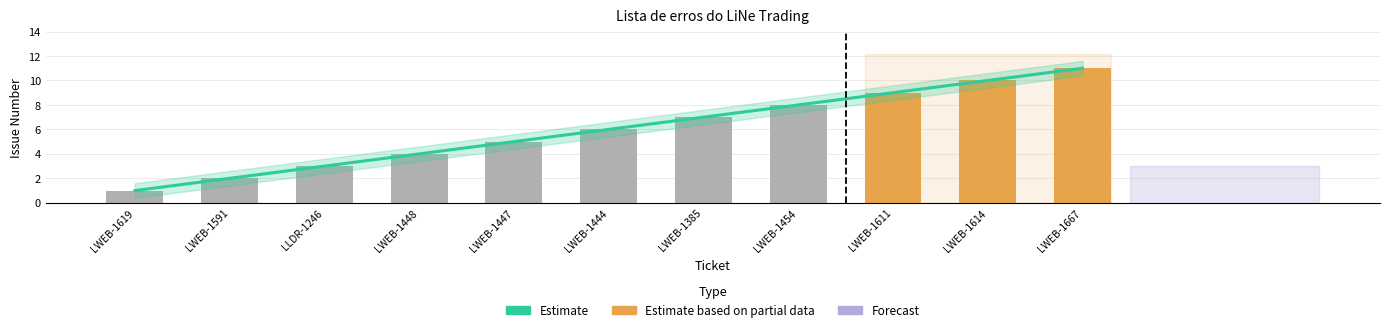

List the labels in order of value, smallest first.

LWEB-1619, LWEB-1591, LLDR-1246, LWEB-1448, LWEB-1447, LWEB-1444, LWEB-1385, LWEB-1454, LWEB-1611, LWEB-1614, LWEB-1667